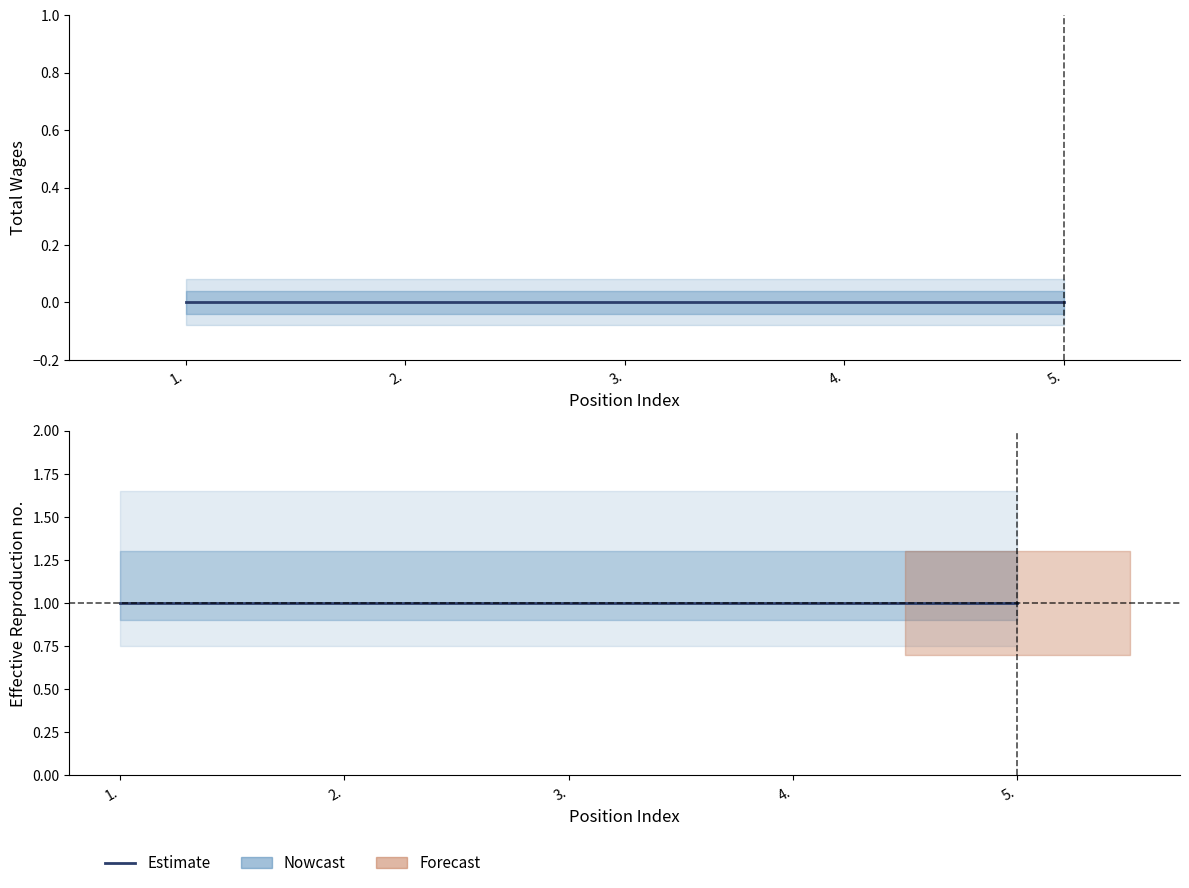

Between 1. and 5., which series saw the biggest shift?

Total Wages